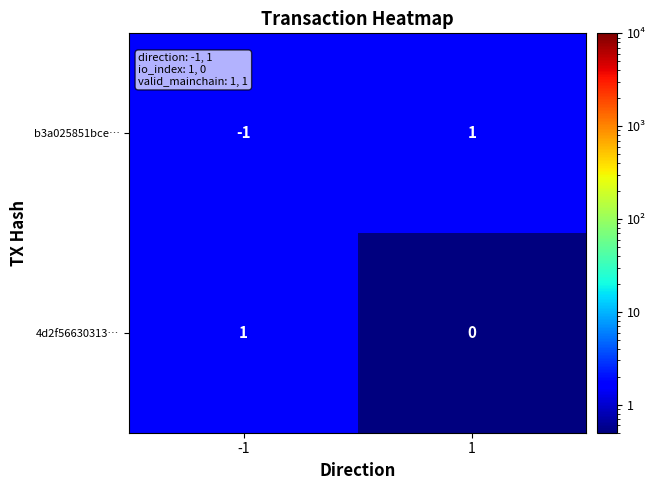

Which series has the largest total across all categories?

4d2f56630313…